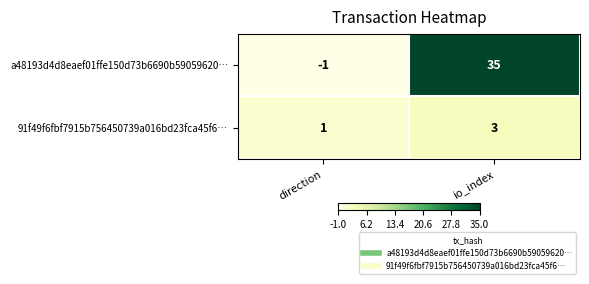

Reading left to right, what are all the values shown in this chart?

a48193d4d8eaef01ffe150d73b6690b59059620…: -1	35
91f49f6fbf7915b756450739a016bd23fca45f6…: 1	3